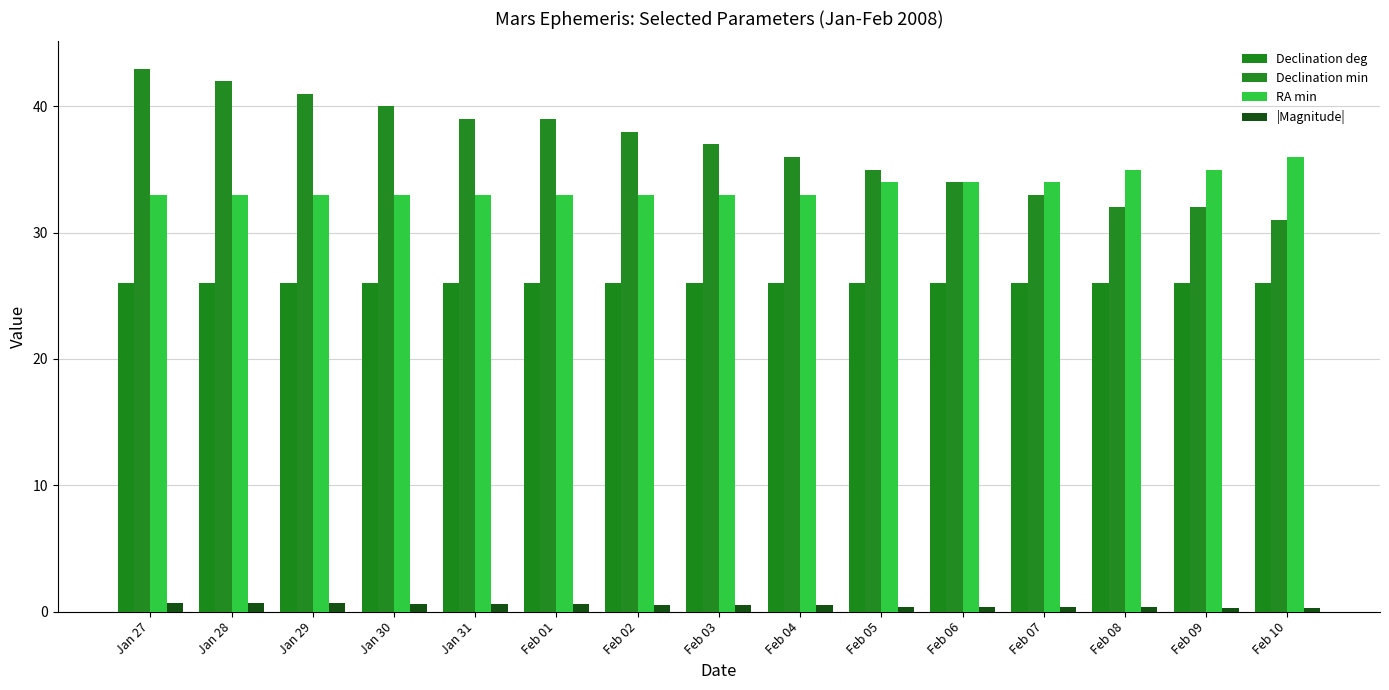

At how many categories does at least one series exceed 0?

15